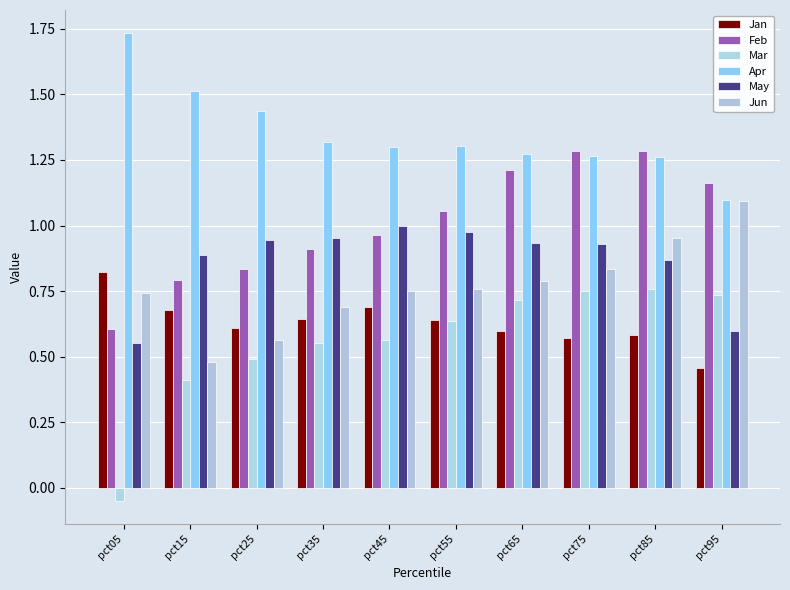

List the labels in order of Jun value, largest first.

pct95, pct85, pct75, pct65, pct55, pct45, pct05, pct35, pct25, pct15